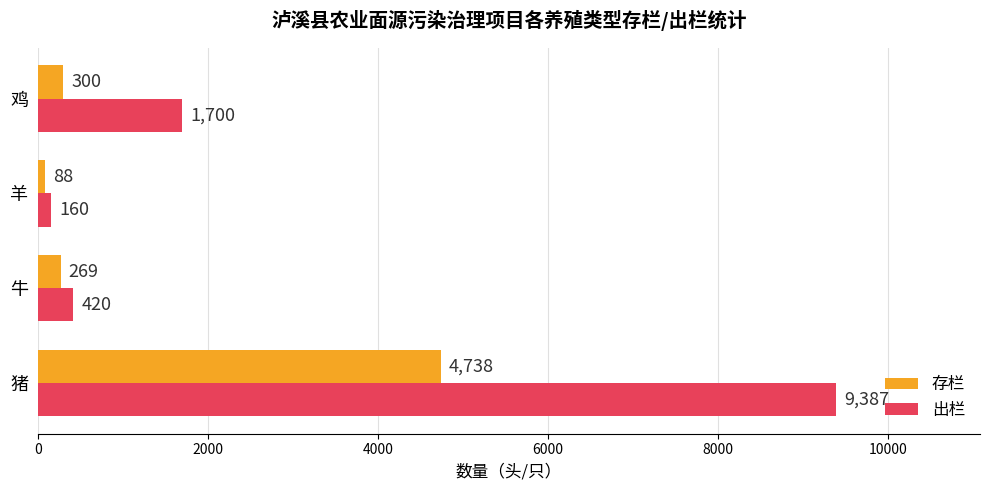

Rank the series at 鸡 from highest to lowest value.

出栏, 存栏